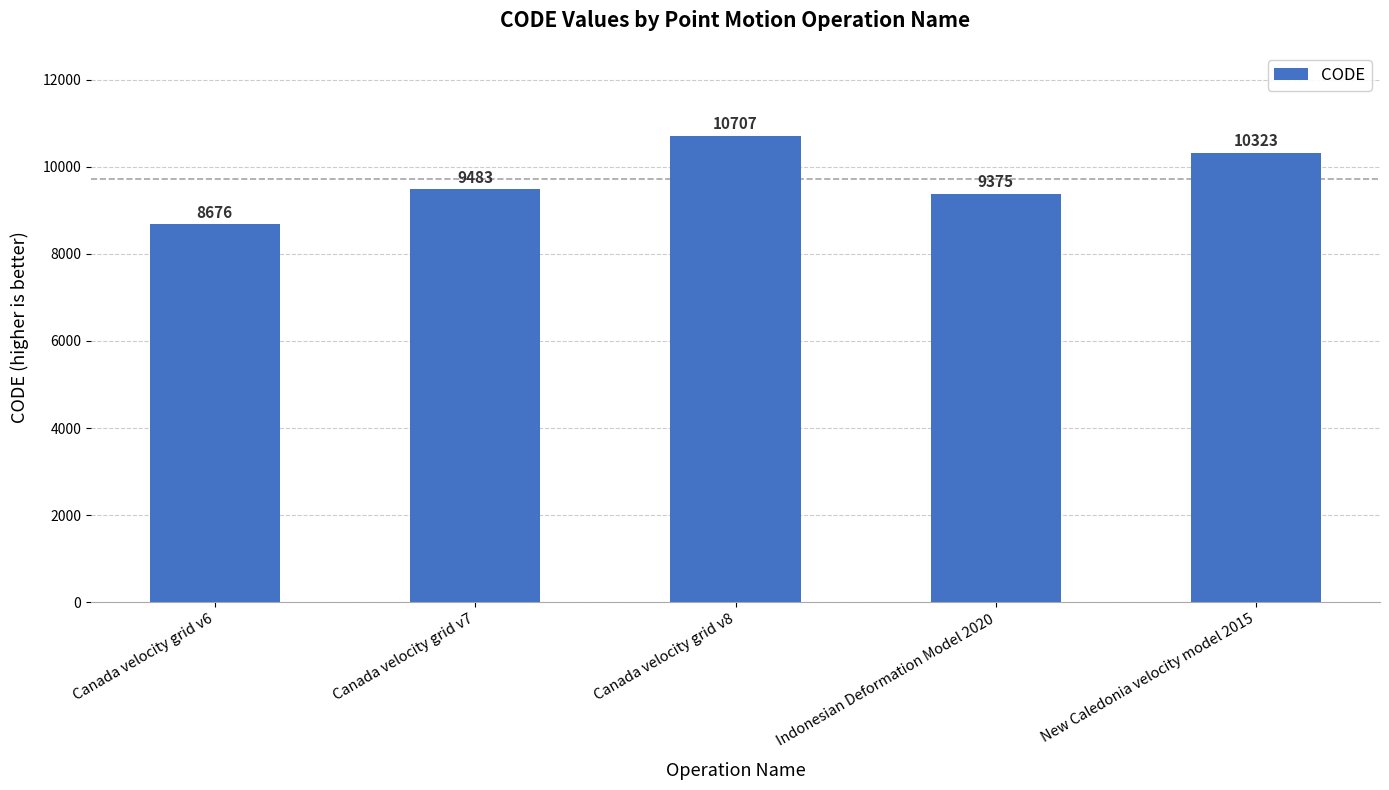

How many categories are shown in the chart?

5